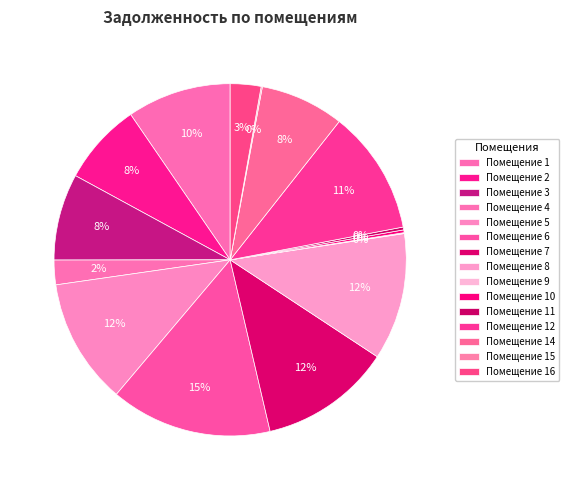

Rank the categories by value from lowest to highest.

9, 15, 10, 11, 4, 16, 2, 14, 3, 1, 12, 5, 8, 7, 6